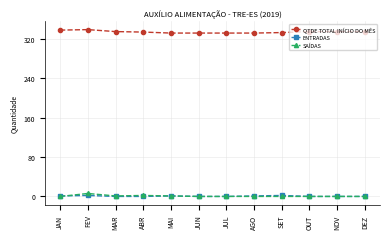

True or false: QTDE TOTAL INÍCIO DO MÊS and SAÍDAS cross at least once.

False